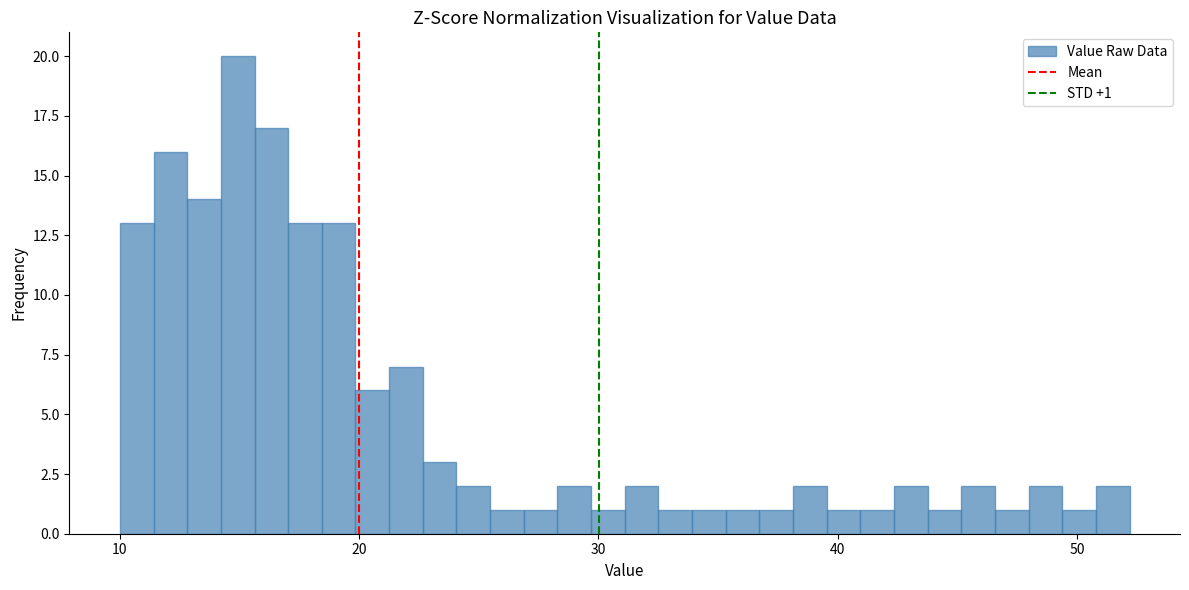

Read against the x-axis, roughly where is the centre of the tallest bar?

15